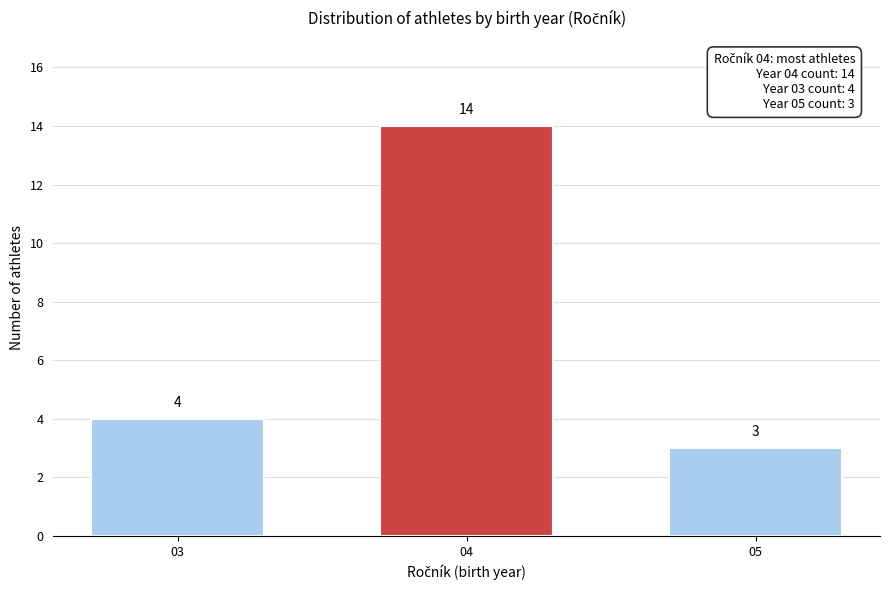

Reading right to left, list all the values displayed in this chart.

05=3	04=14	03=4